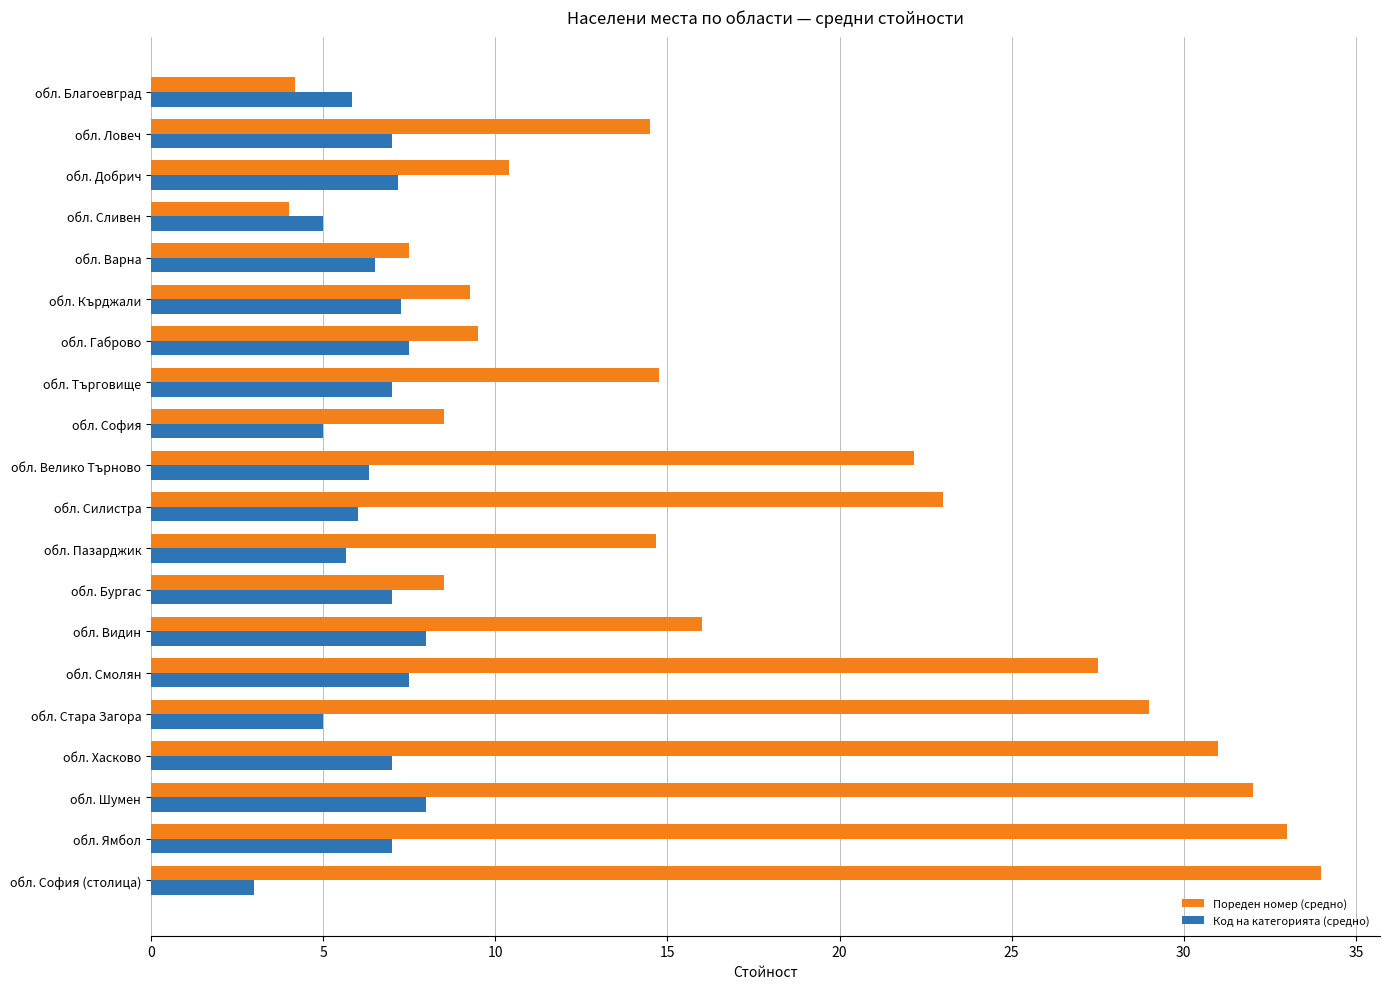

What is the difference between the Пореден номер (средно) values at обл. Пазарджик and обл. София?

6.2